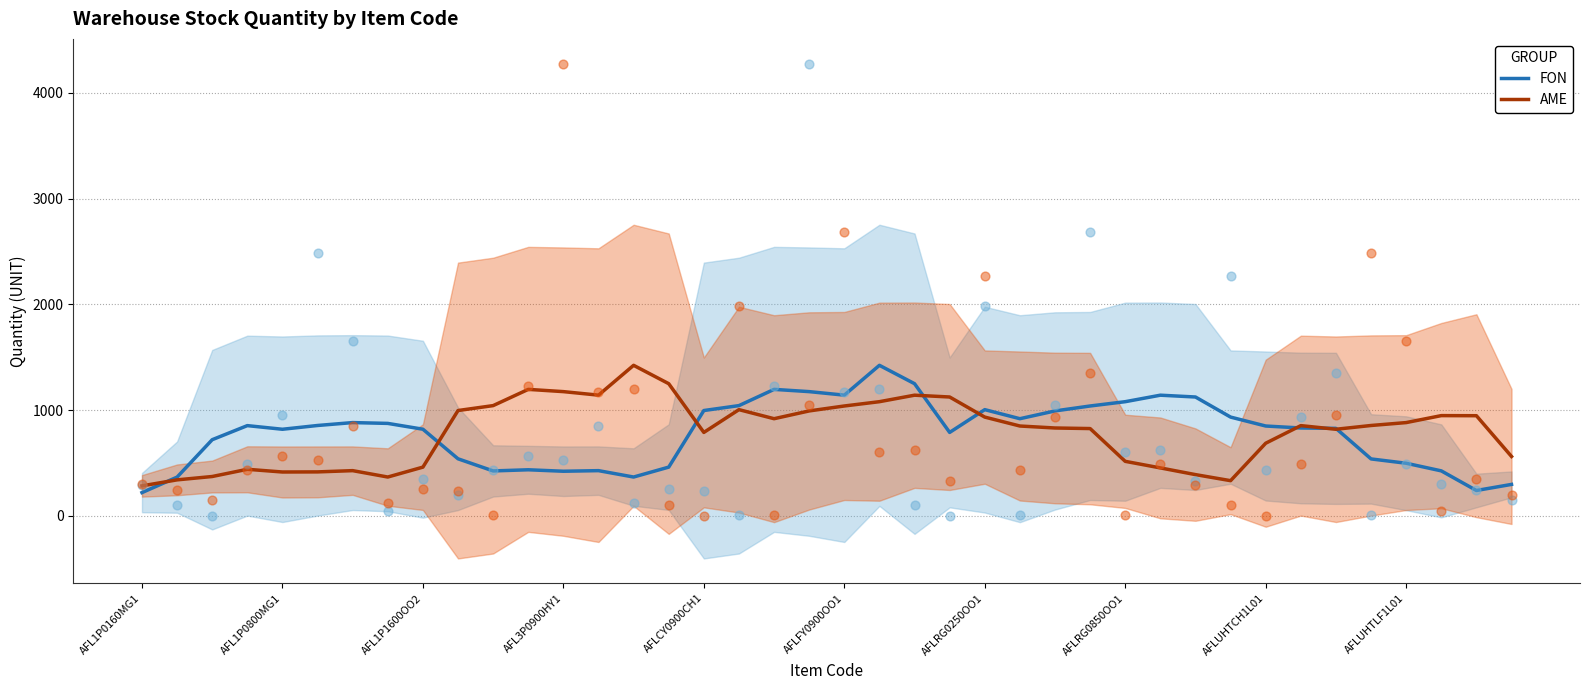

At which category is the sum across all series the highest?

21